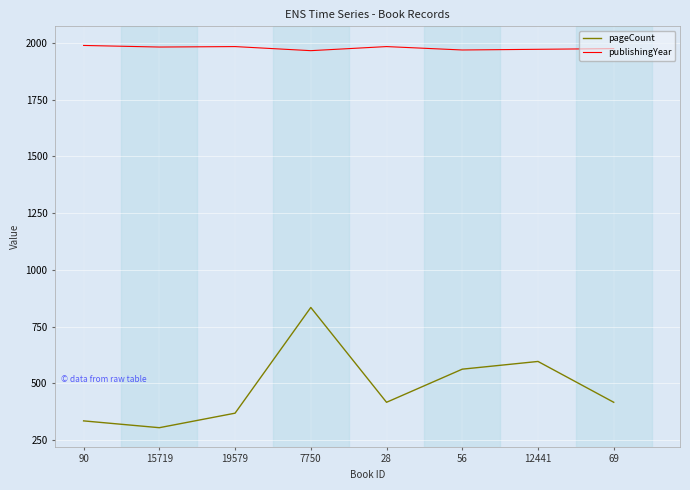

Is it true that pageCount equals 334 at 90?

True